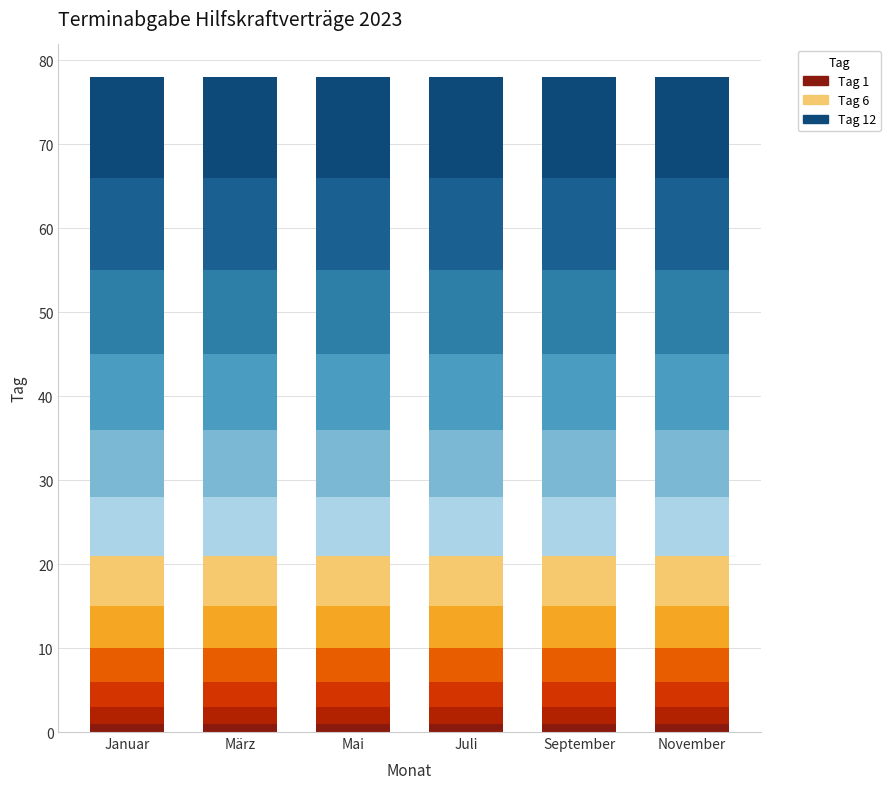

Is it true that Mai equals 4 at 7?

False